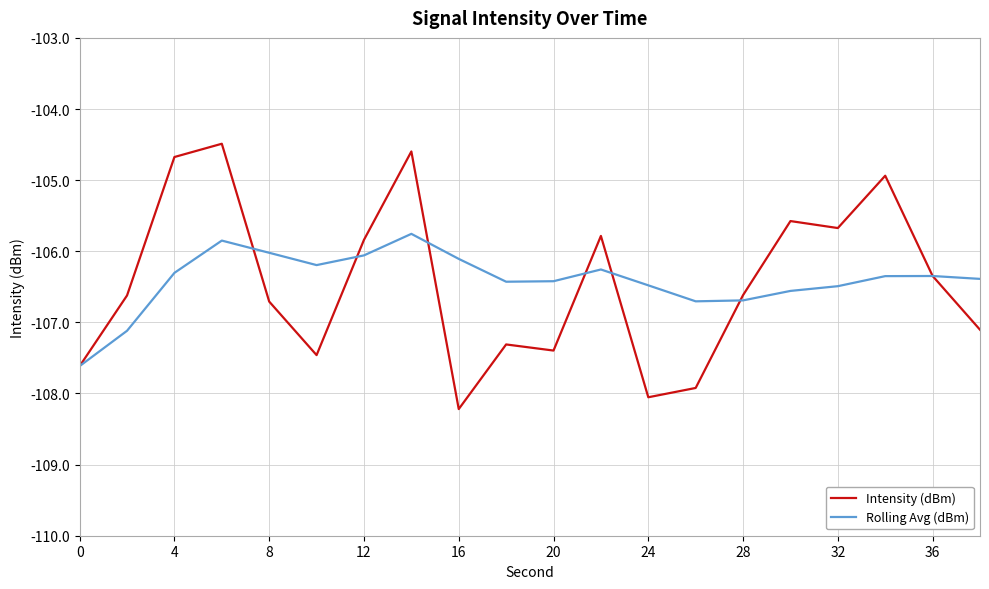

Rank the series by their maximum value, from highest to lowest.

Intensity (dBm), Rolling Avg (dBm)